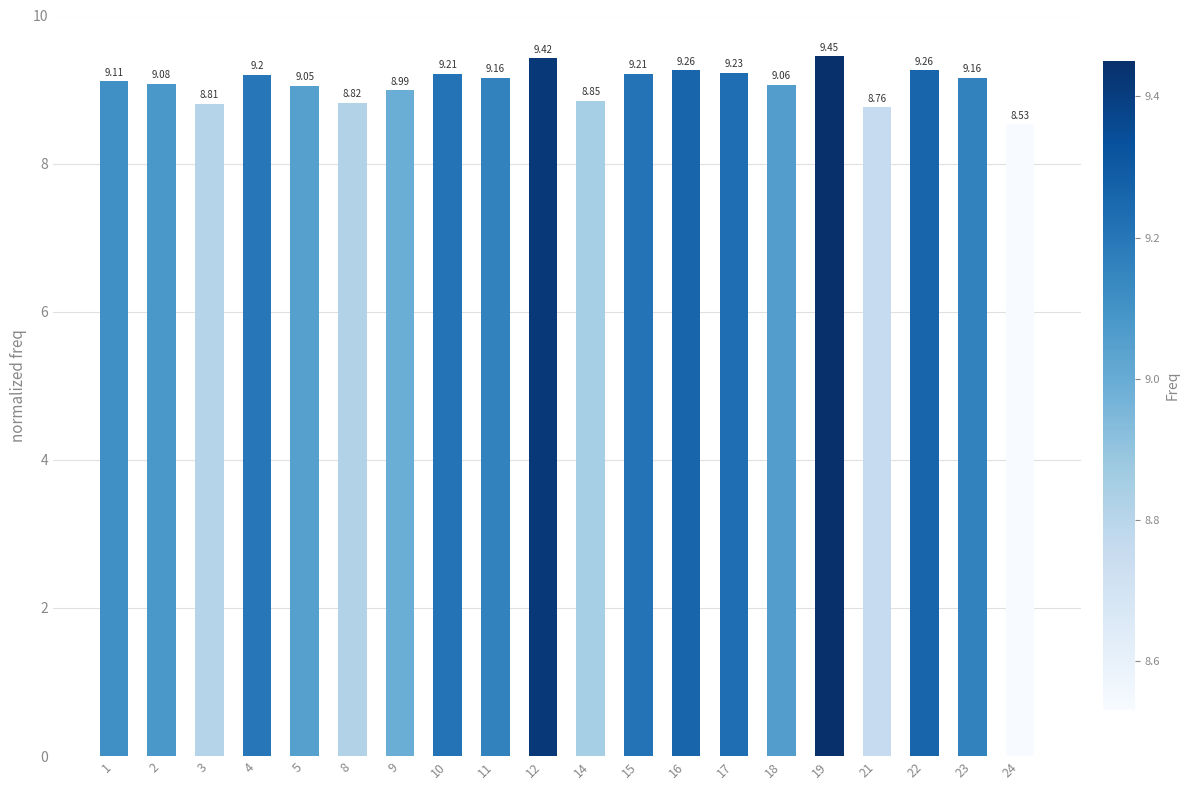

What is the difference between the maximum and minimum values?

0.9